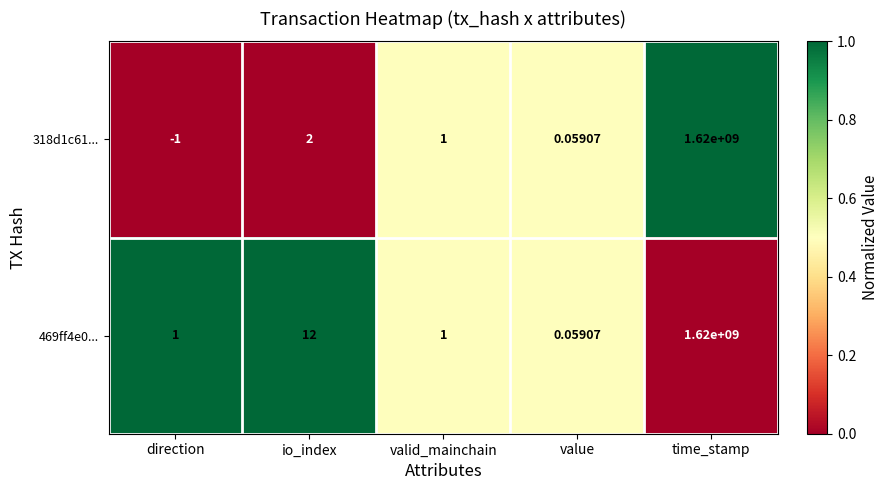

How many data points does each series have?

5